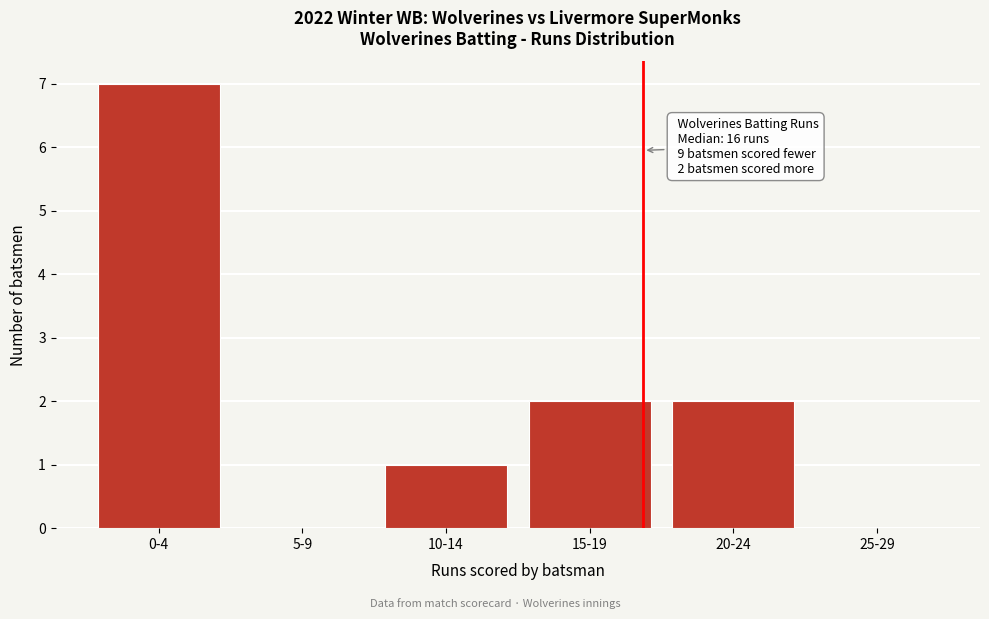

Reading left to right, list all the values displayed in this chart.

0-4=7	5-9=0	10-14=1	15-19=2	20-24=2	25-29=0